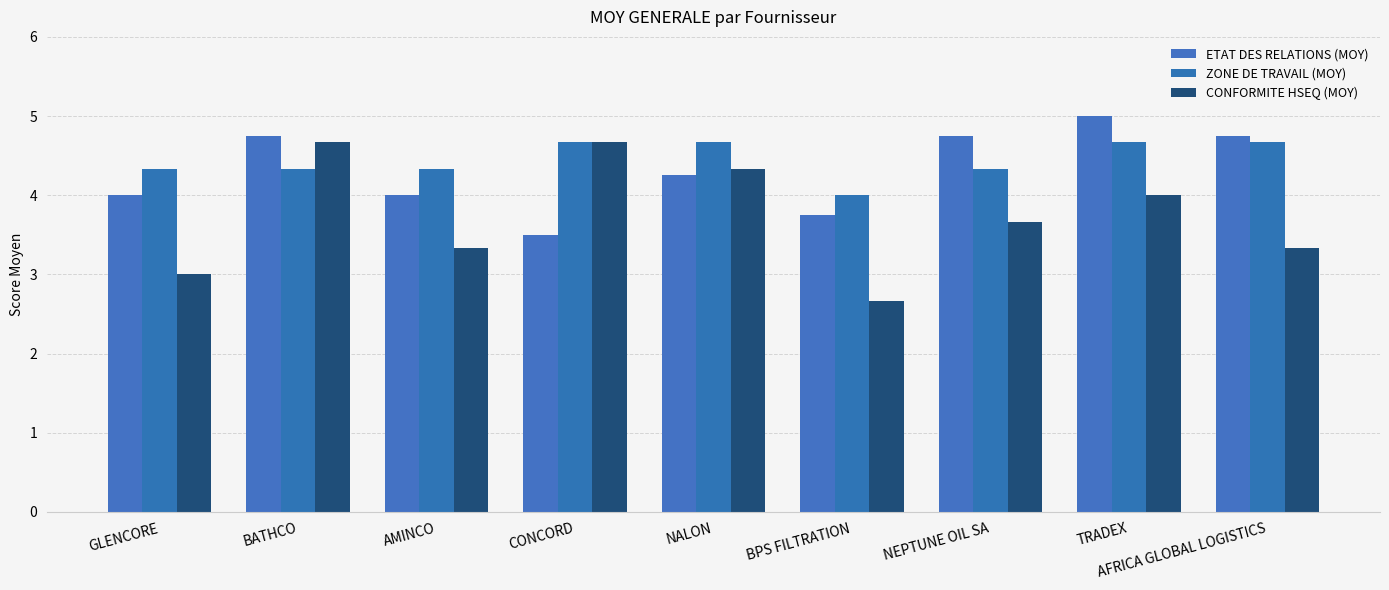

List the labels in order of ZONE DE TRAVAIL (MOY) value, largest first.

CONCORD, NALON, TRADEX, AFRICA GLOBAL LOGISTICS, GLENCORE, BATHCO, AMINCO, NEPTUNE OIL SA, BPS FILTRATION